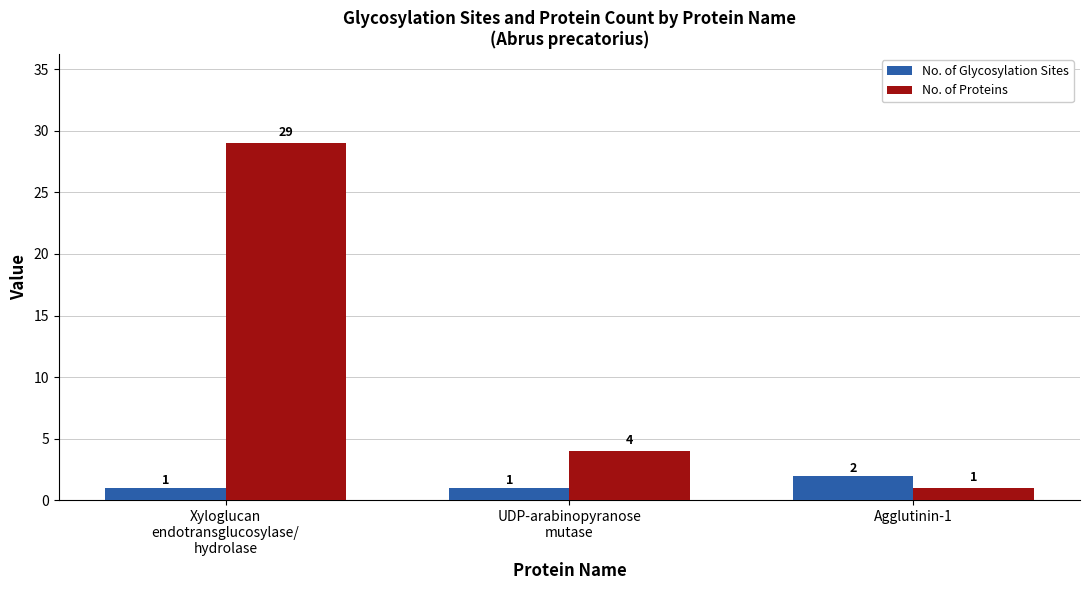

What is the label of the 1st bar from the left?

Xyloglucan
endotransglucosylase/
hydrolase